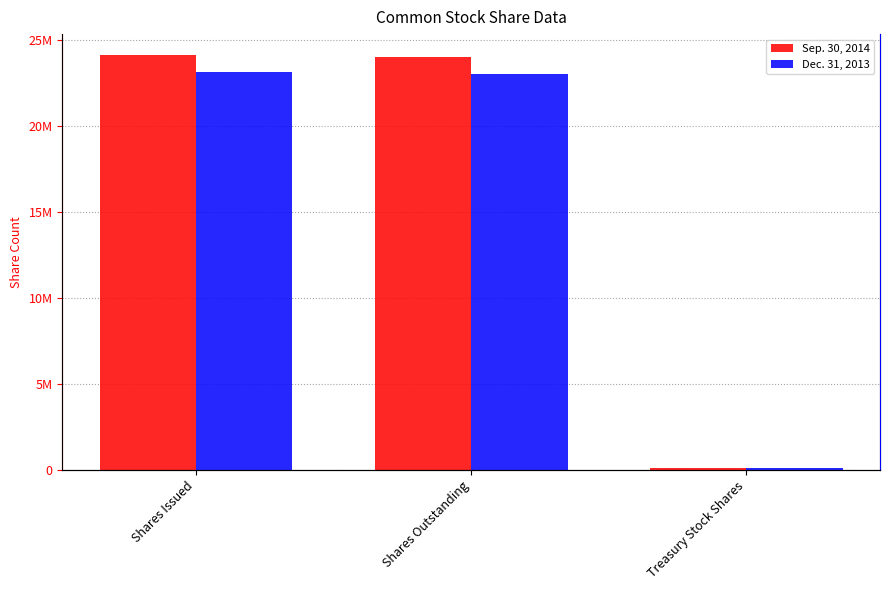

What is the total value across all series at Treasury Stock Shares?

224700